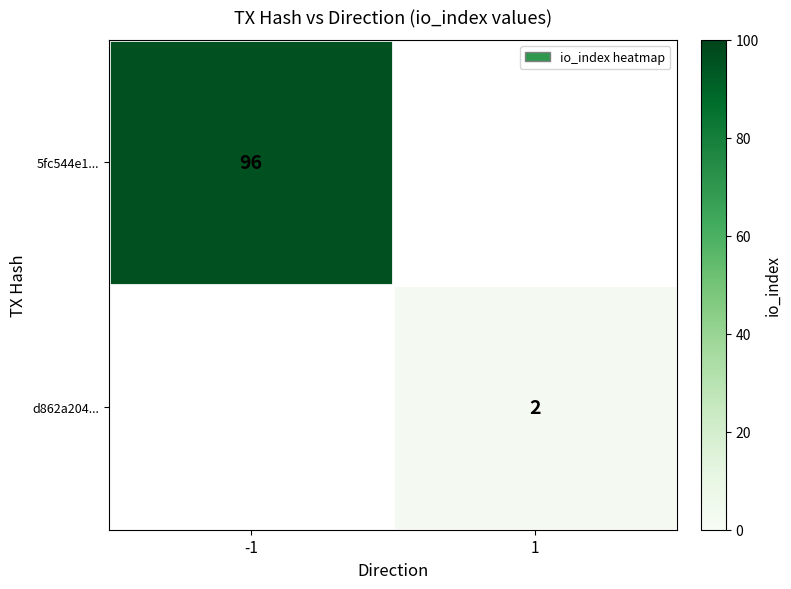

What is the smallest value displayed?

2.0